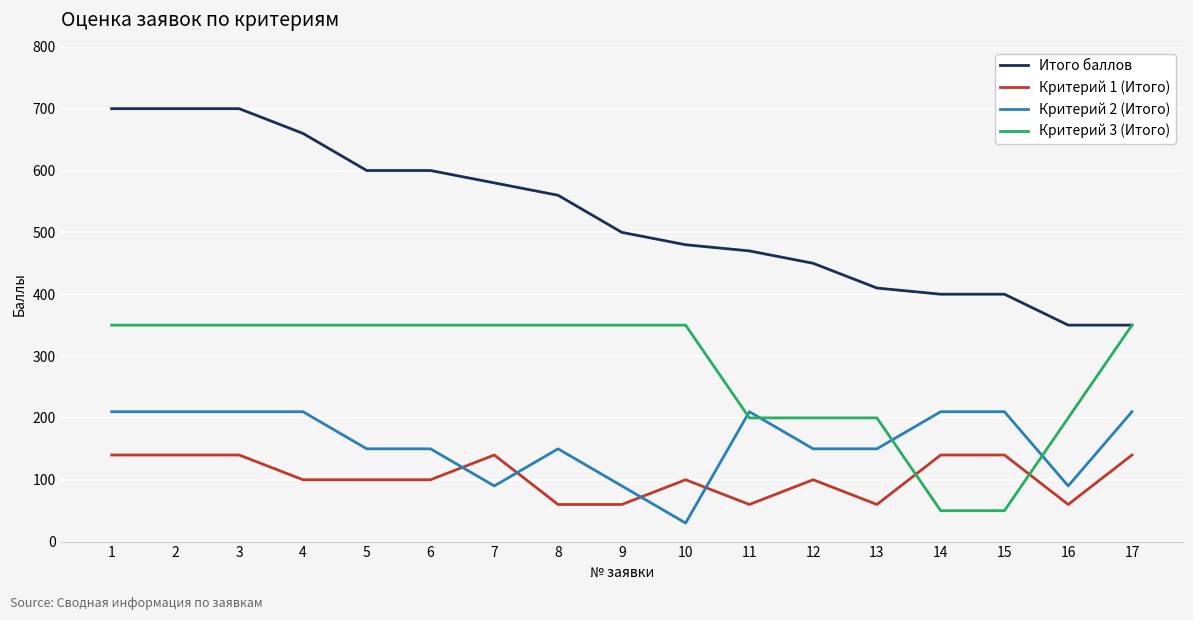

What is the total value across all series at 12?

900